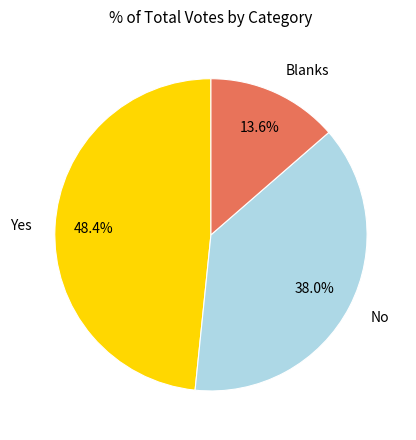

To the nearest percent, what is the average slice percentage?

33%